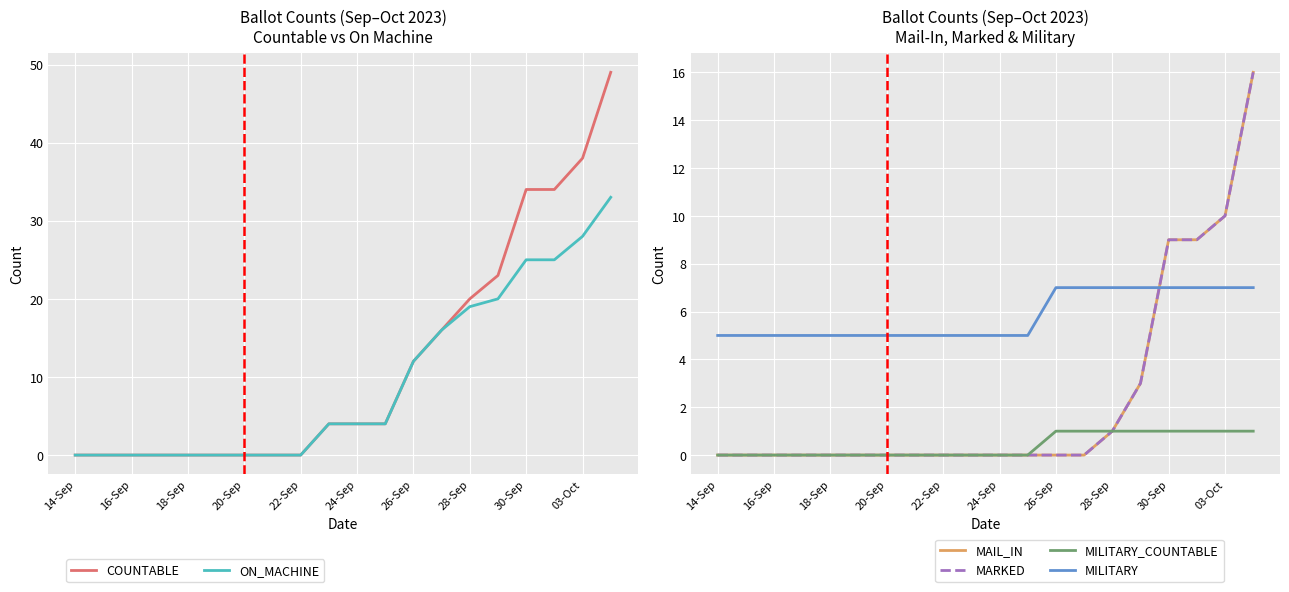

True or false: MILITARY_COUNTABLE has more than 1 interior local peaks.

False